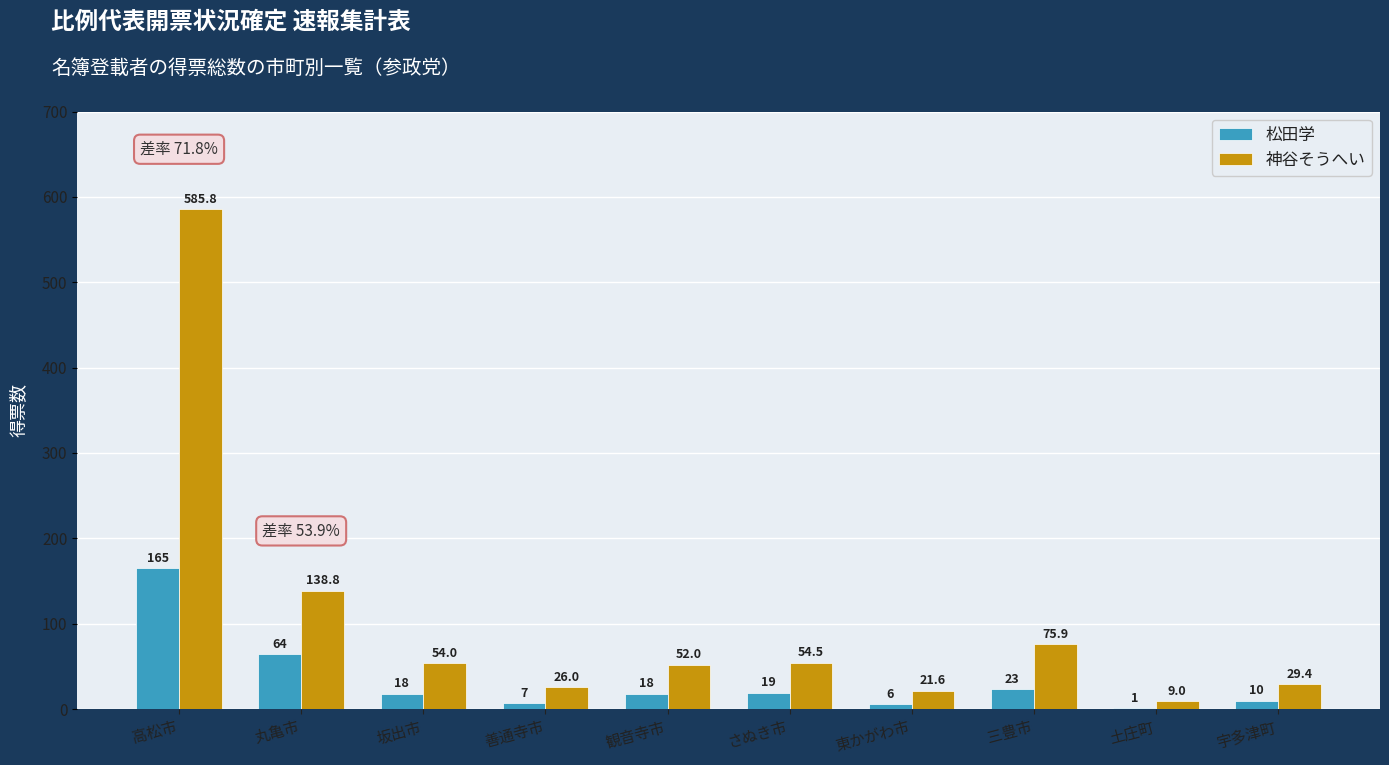

Which series has the largest range (max minus min)?

神谷そうへい